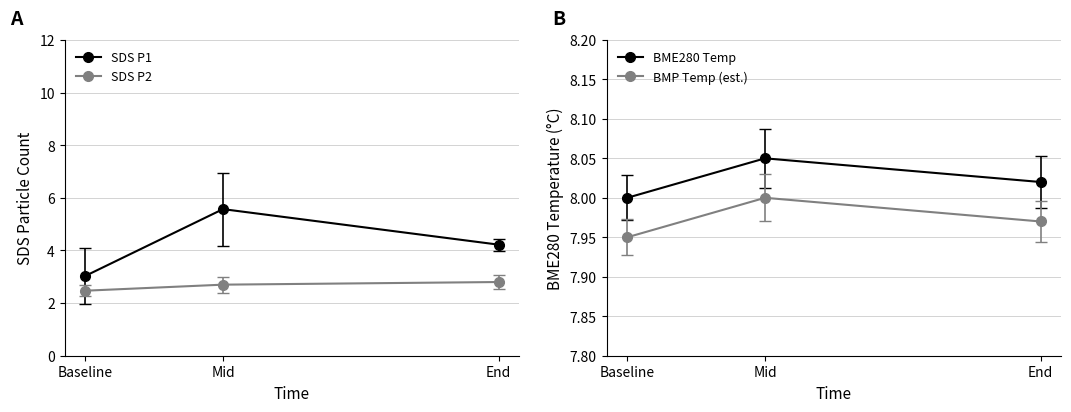

True or false: SDS P1 has a value of 4.2 at End.

True